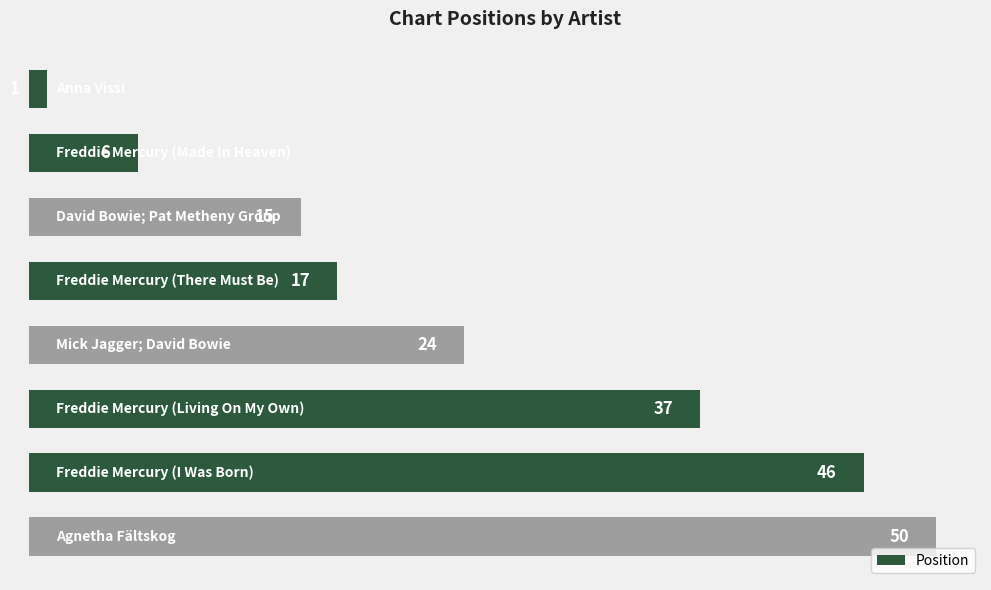

What is the maximum value shown in the chart?

50